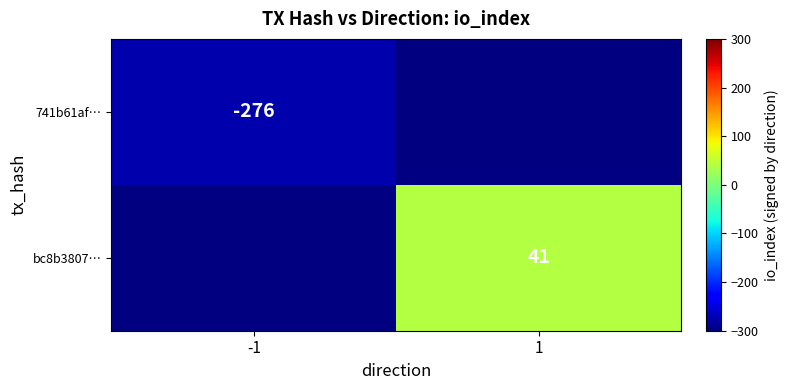

True or false: bc8b3807… has a value of 41 at 1.

True